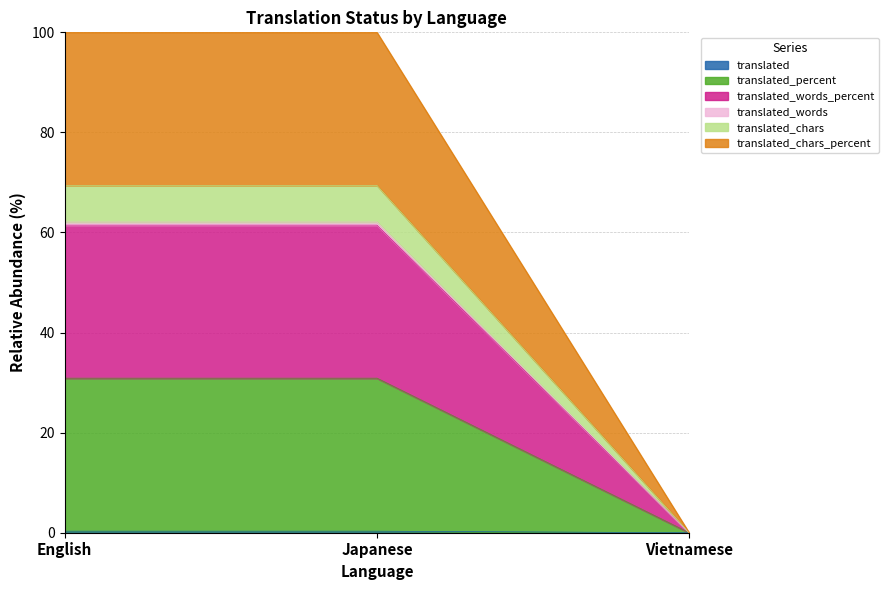

What is the average value of the translated_percent series?

20.6